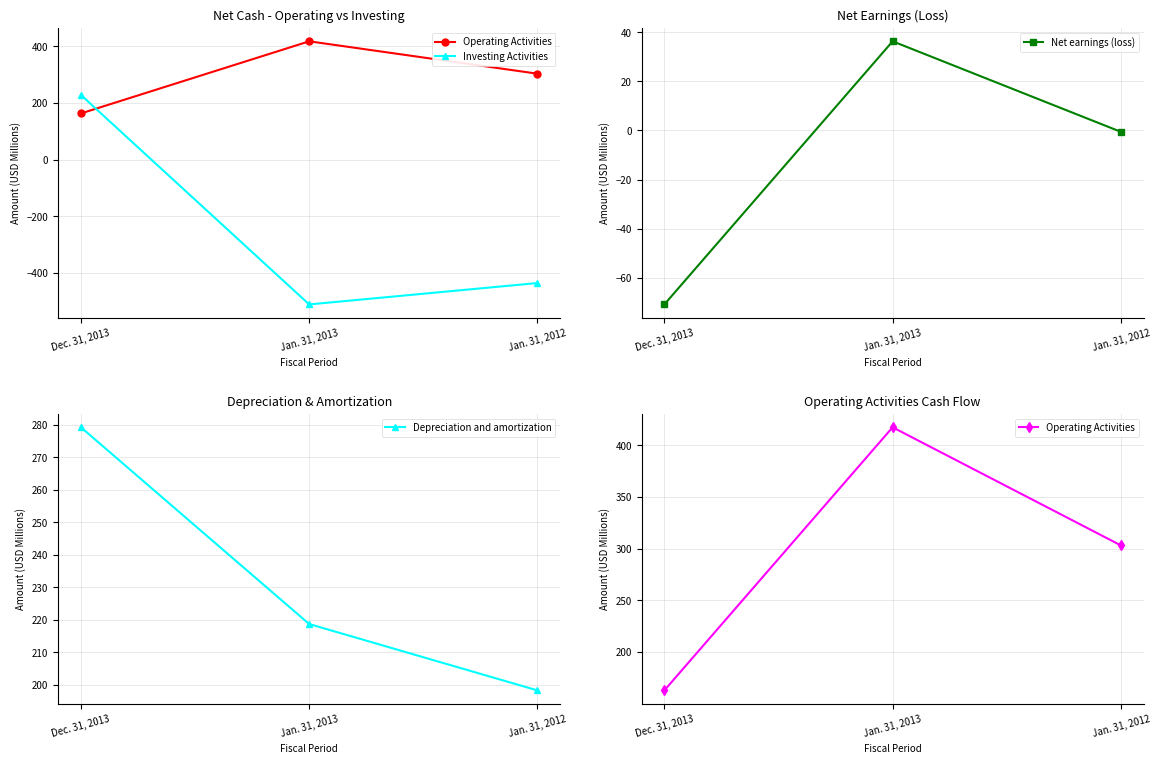

What is the lowest value of the Investing Activities series?

-511.3